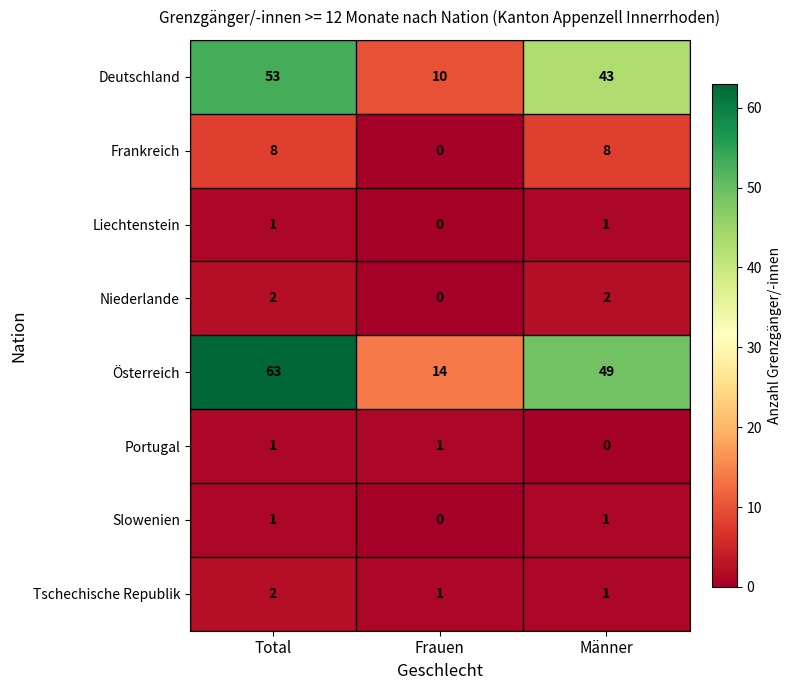

What is the difference between the maximum and minimum values in the Österreich series?

49